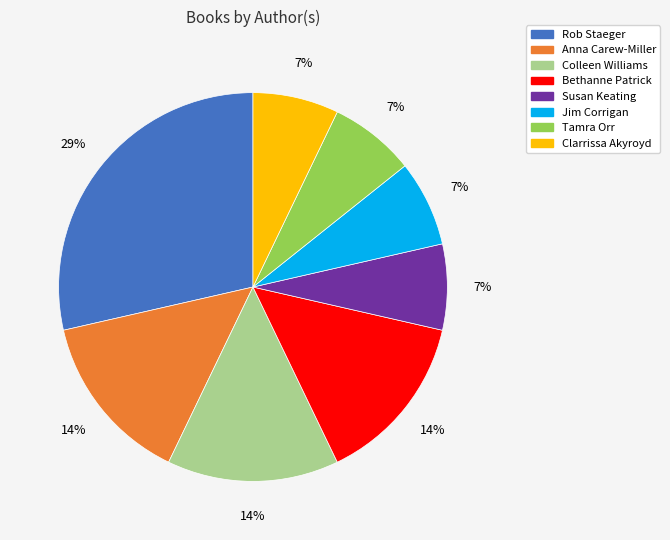

What percentage is the Bethanne Patrick slice, to the nearest percent?

14%